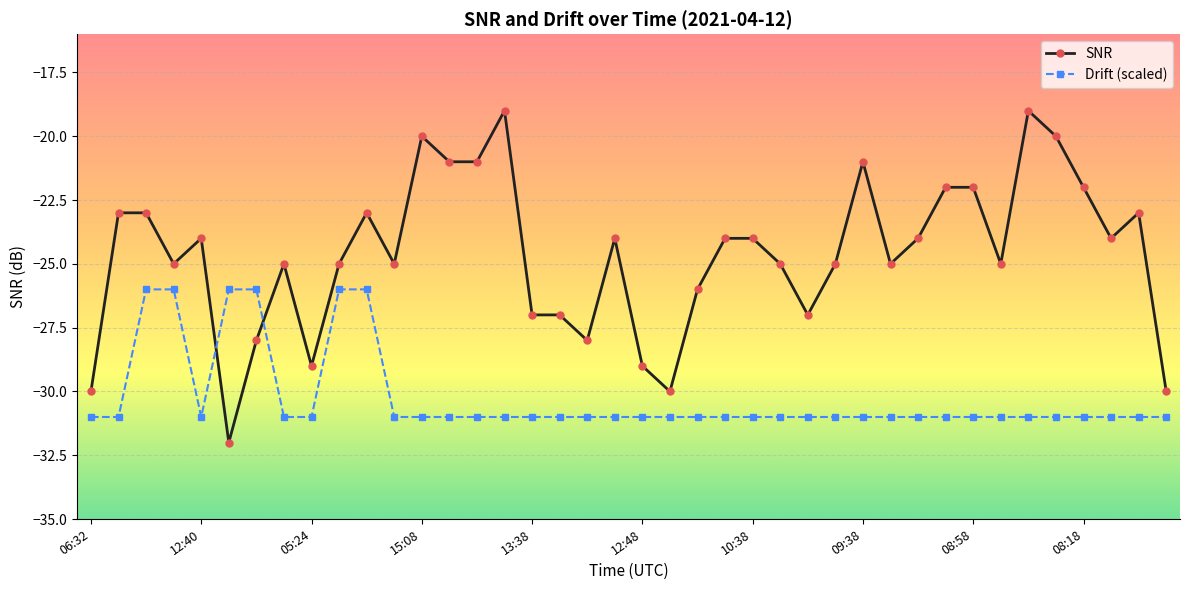

What is the difference between the maximum and second lowest values in the SNR series?

11